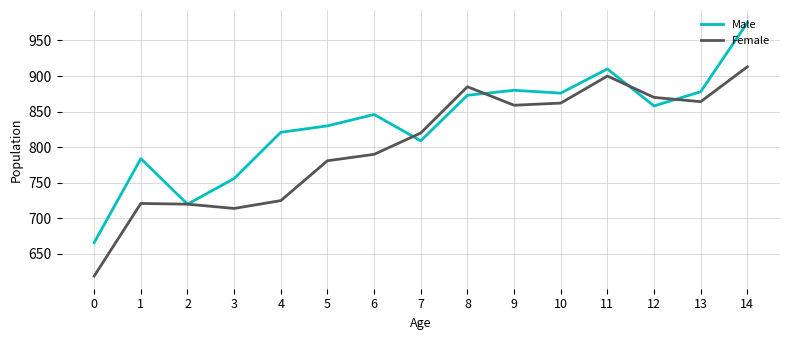

At which category does Male reach its first local peak?

1